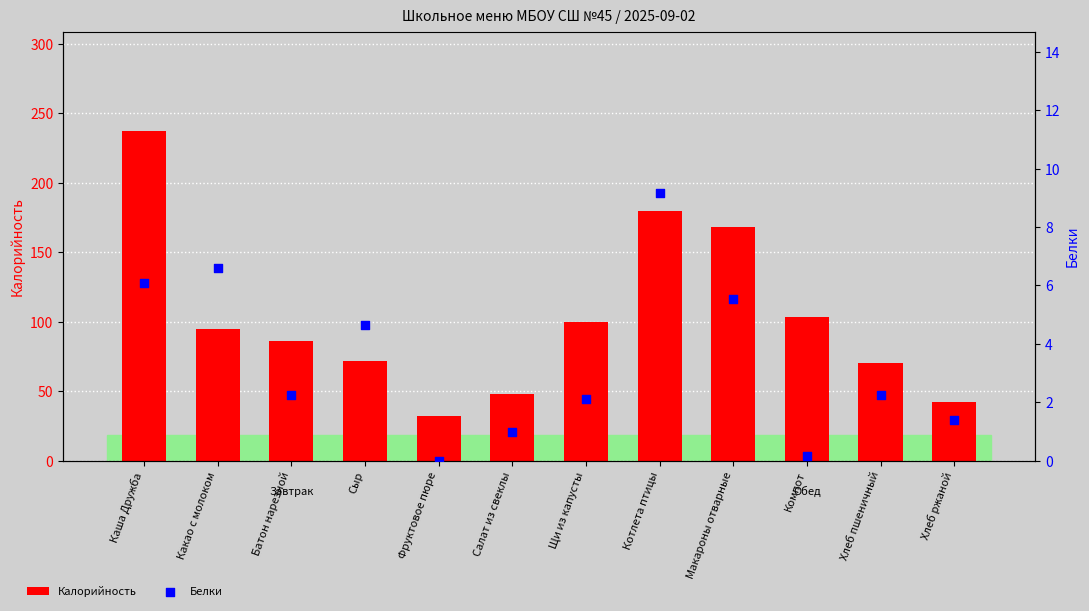

At how many categories does at least one series exceed 41?

11